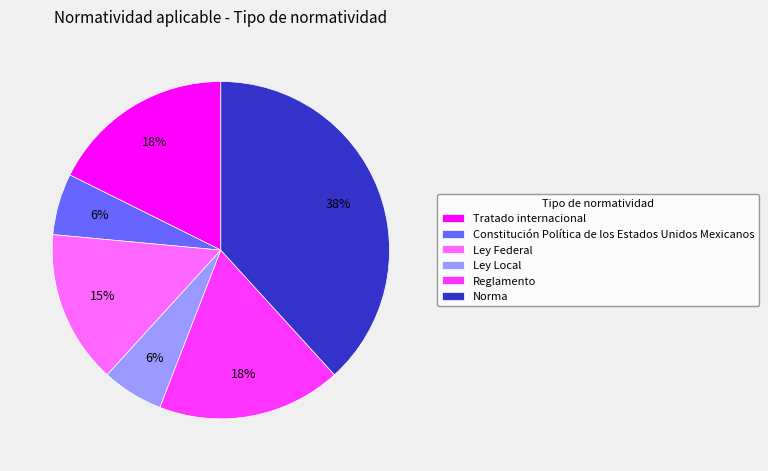

Which slice is the largest?

Norma